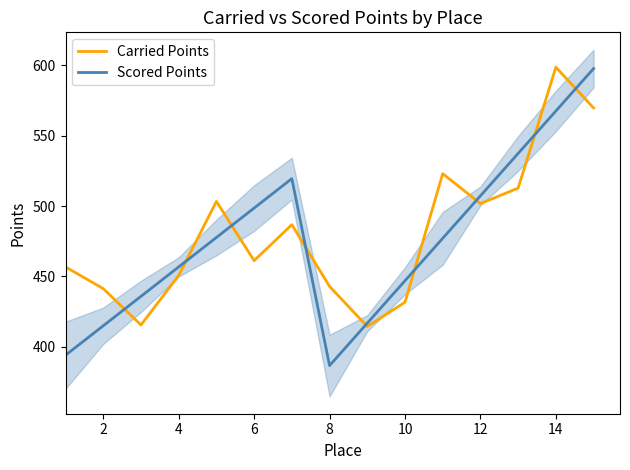

After their last crossing, which series has the higher values: Carried Points or Scored Points?

Scored Points